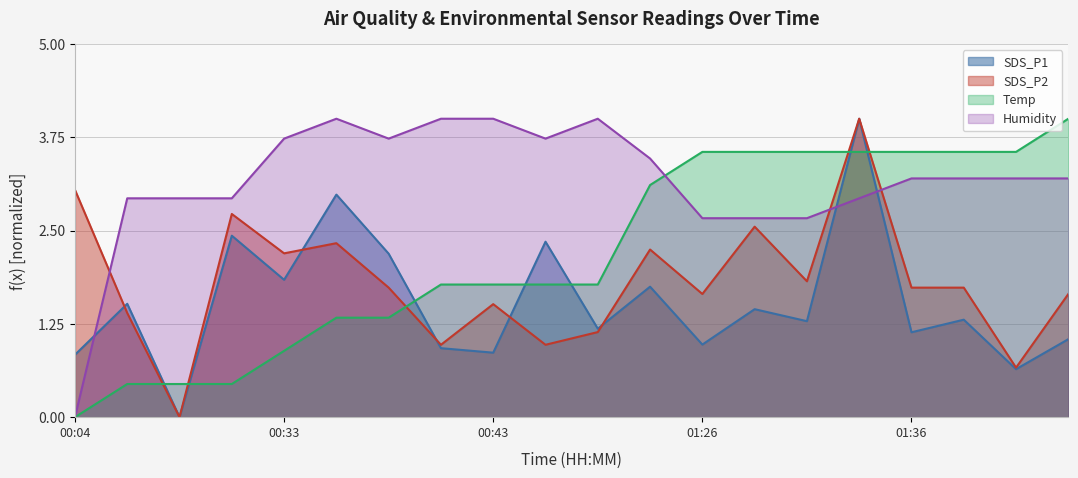

What is the average value of the Temp series?

2.2